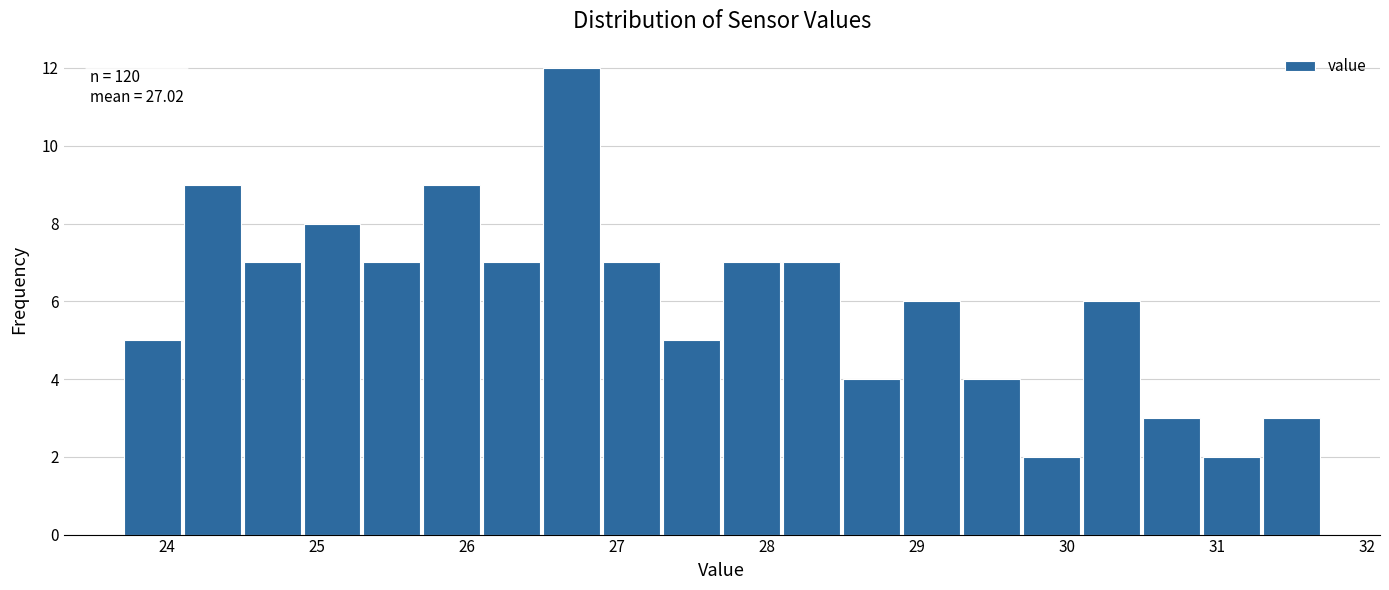

Which range on the x-axis has the tallest bar?

26.5 to 26.9